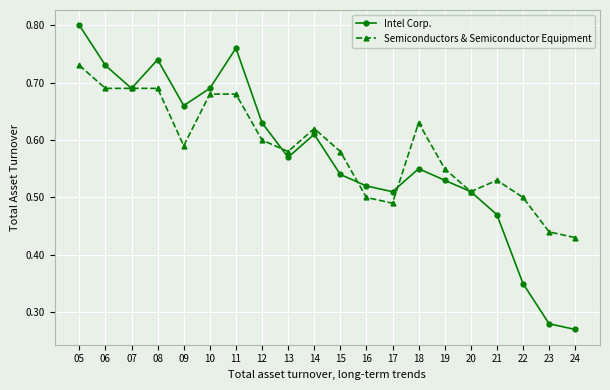

How many interior local valleys does the Intel Corp. series have?

4